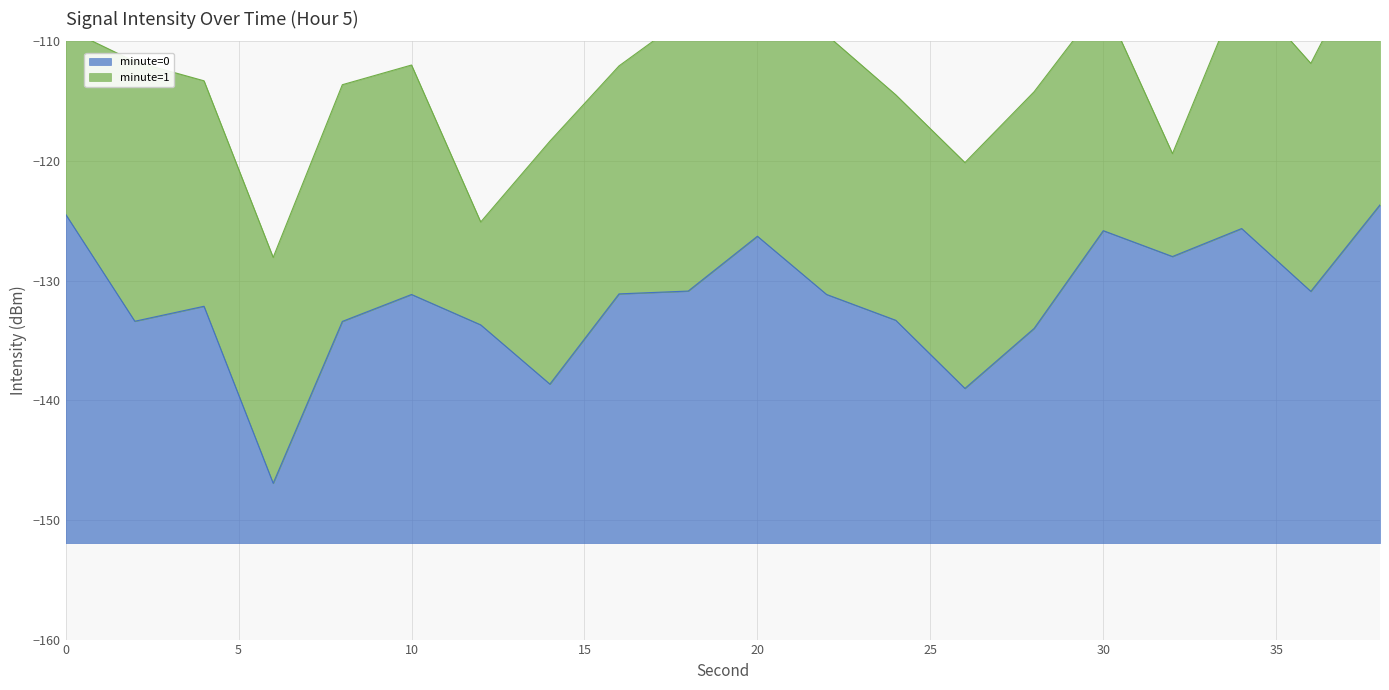

Does the chart display data point markers on the line(s)?

No